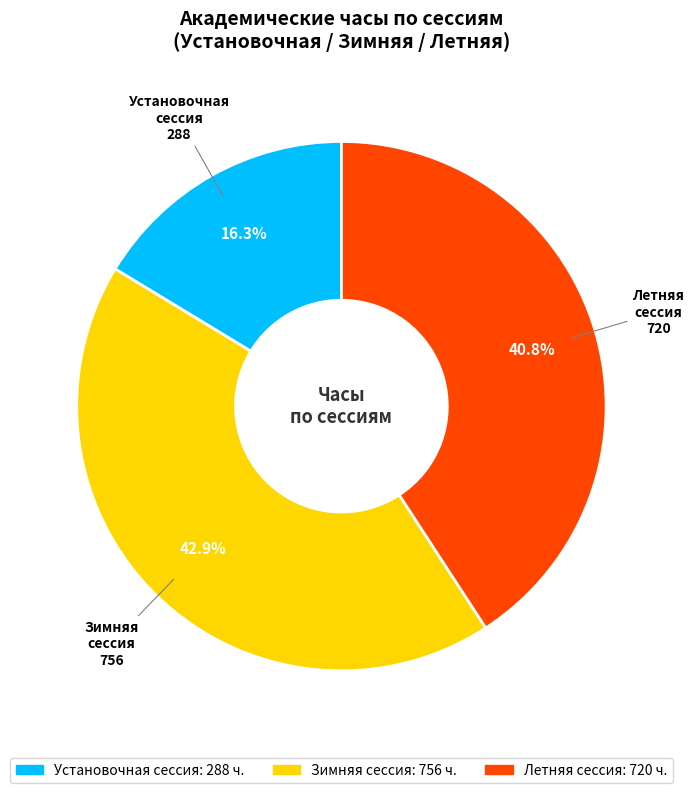

Is there any slice that represents more than half of the pie?

No